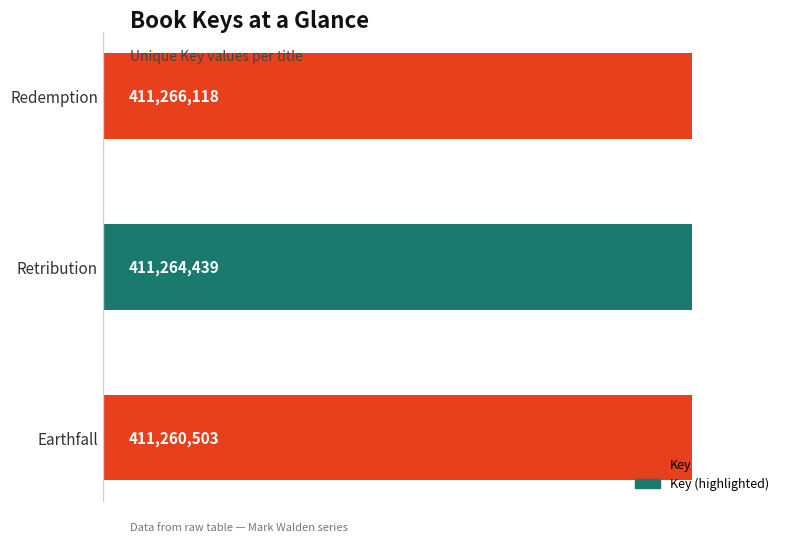

Are the bars horizontal?

Yes